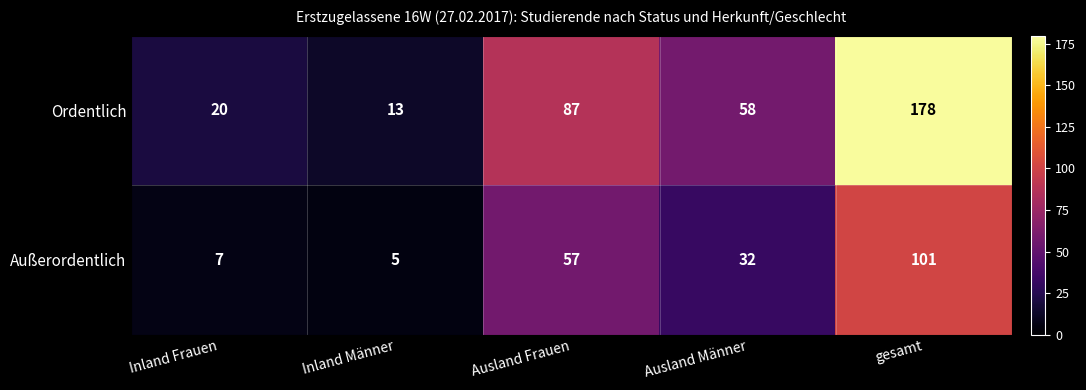

What is the sum of the Ordentlich values at Ausland Frauen and Ausland Männer?

145